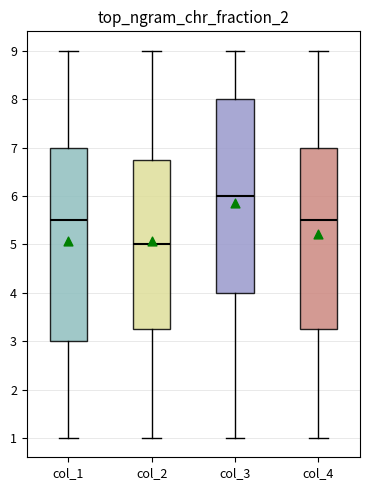

Which box has the highest median line?

col_3